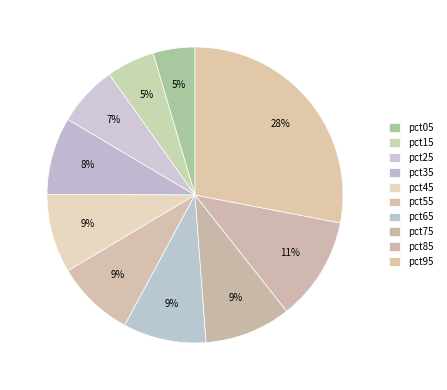

To the nearest percent, what percentage of the pie is pct25?

7%